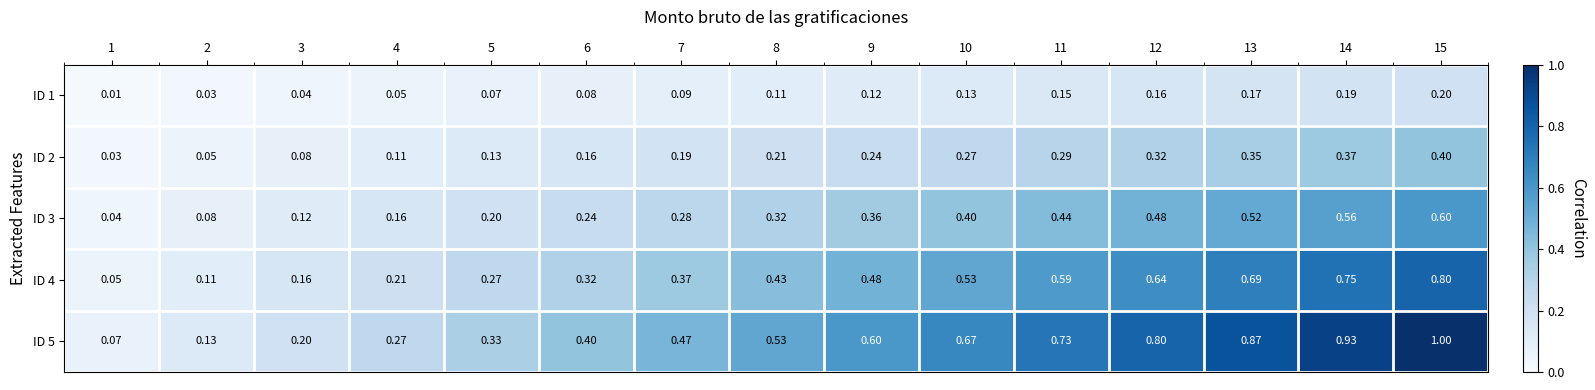

Is the value of ID 3 at 10 greater than the value of ID 2 at 13?

Yes